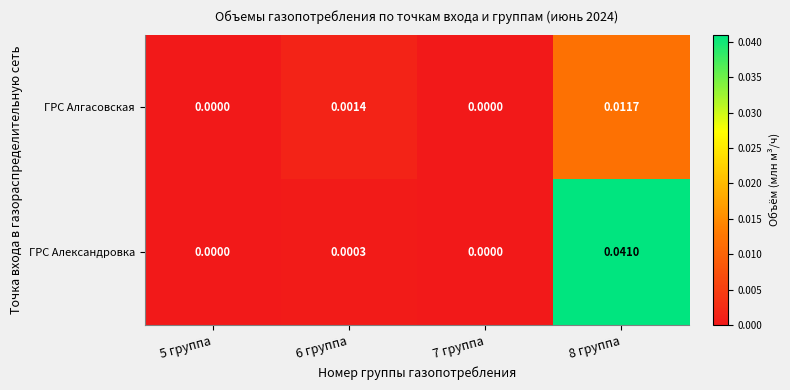

Which series has the largest range (max minus min)?

ГРС Александровка